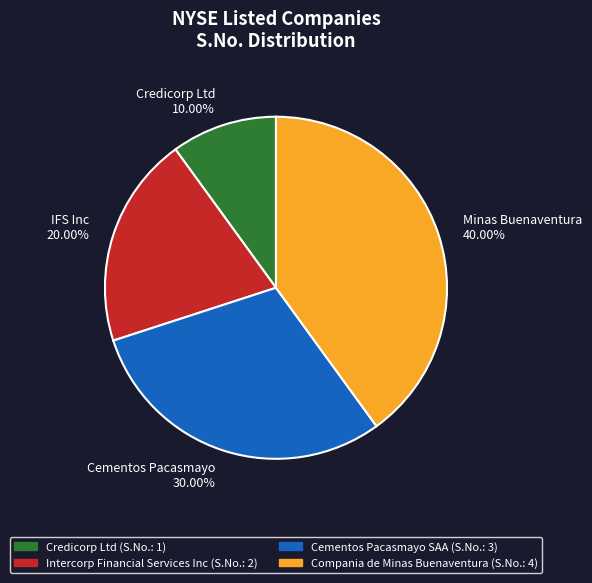

To the nearest percent, what is the difference between the largest and smallest slice percentages?

30%